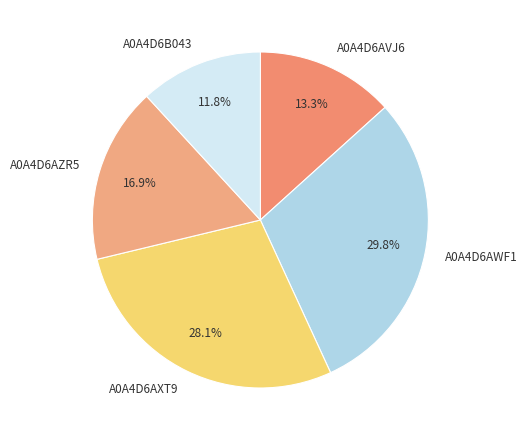

Approximately how many times larger is the value at A0A4D6AWF1 compared to A0A4D6B043?

2.5